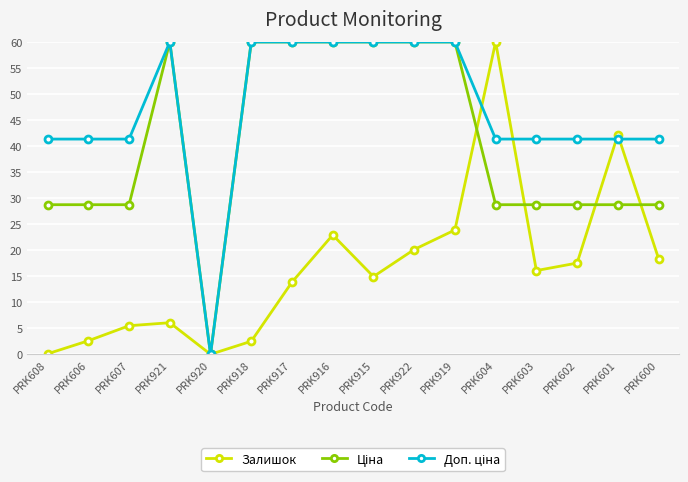

Is it true that Залишок equals -28.3 at PRK920?

False